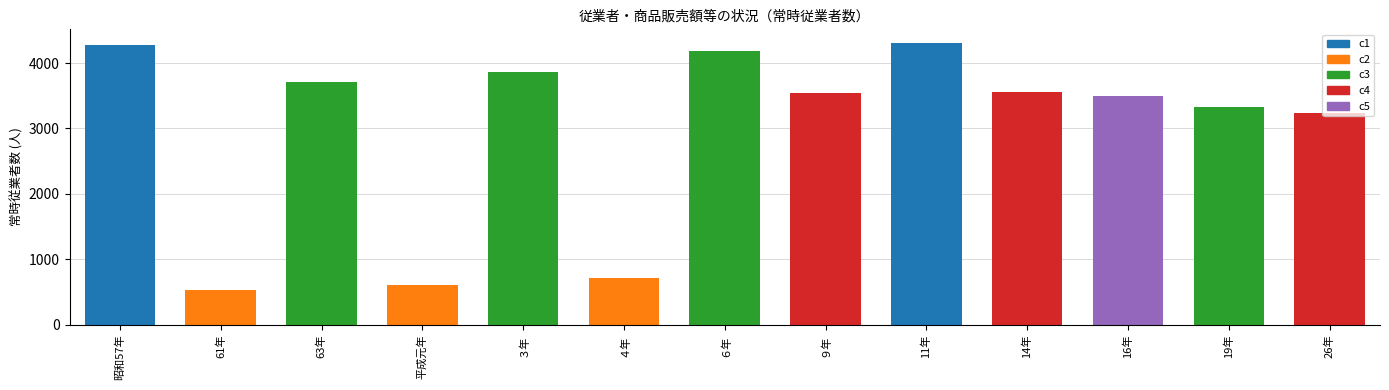

What is the greatest value displayed?

4301